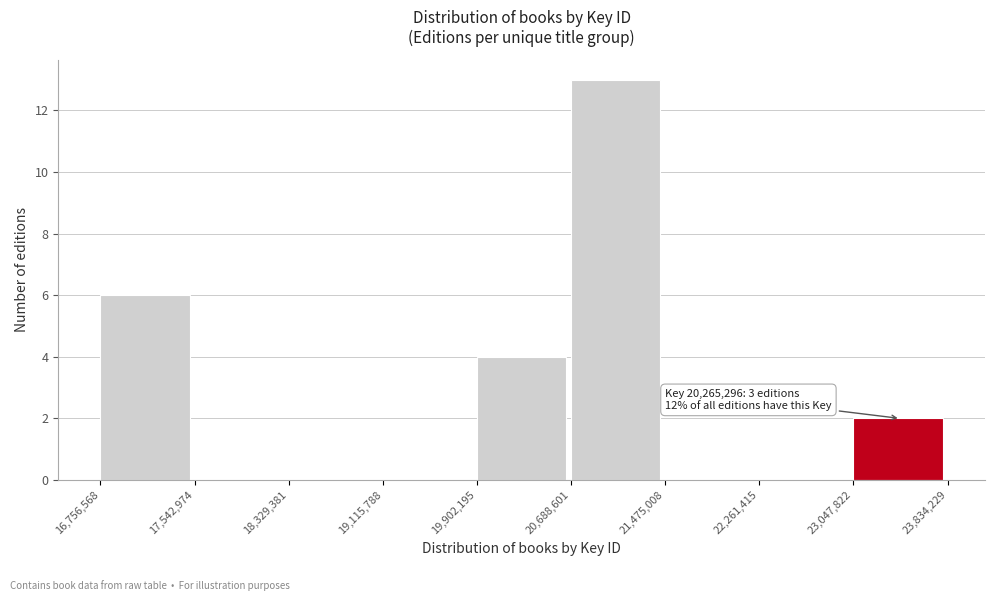

Which range on the x-axis has the tallest bar?

20,688,601 to 21,475,008